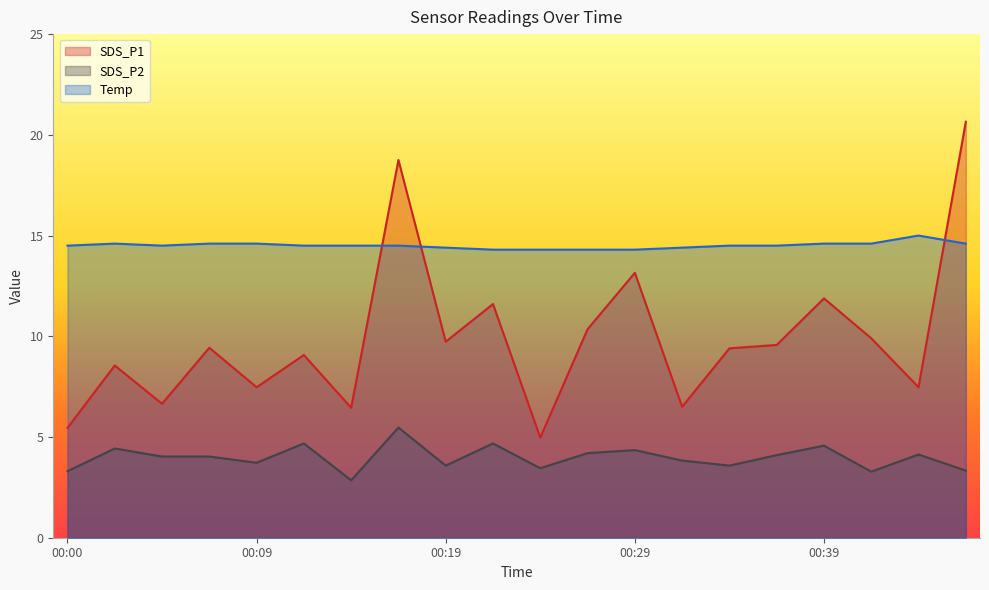

What is the value of the Temp point at the 5th from the left?

14.6